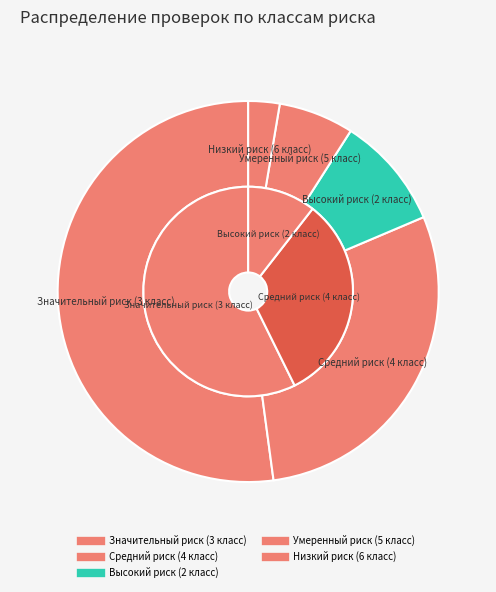

To the nearest percent, what is the average slice percentage?

20%